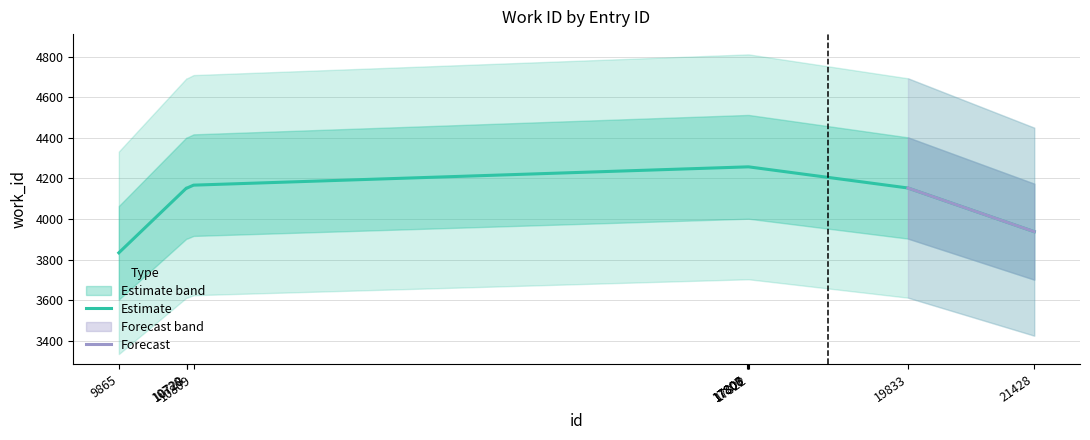

What is the difference between the maximum and minimum values?

423